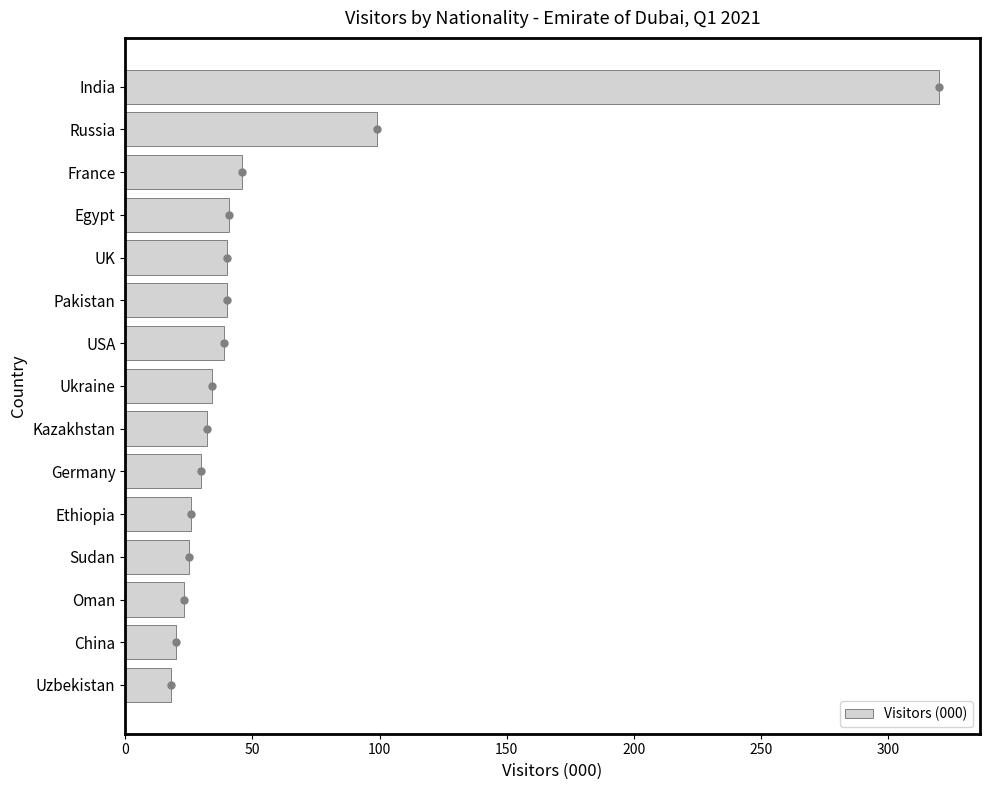

What is the lowest value of the Visitors (000) series?

18